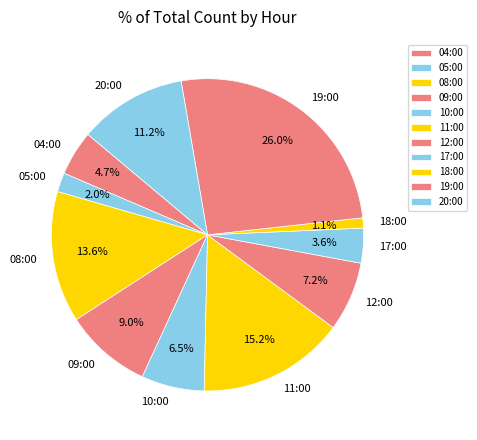

Count the number of slices in the pie.

11